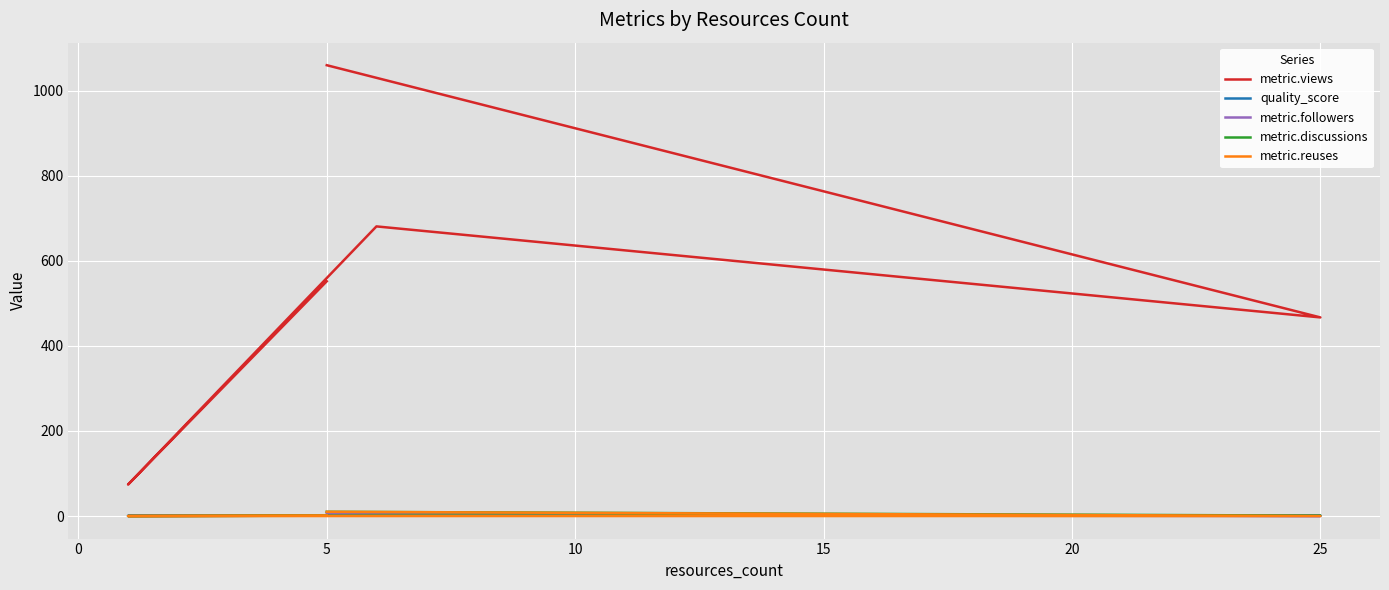

Reading right to left, extract all data points from this chart.

metric.views: 1060.0	467.0	681.0	74.0	552.0
quality_score: 0.8	1.0	0.7	0.8	0.9
metric.followers: 7.0	0.0	2.0	0.0	1.0
metric.discussions: 10.0	1.0	1.0	0.0	1.0
metric.reuses: 10.0	0.0	0.0	0.0	1.0